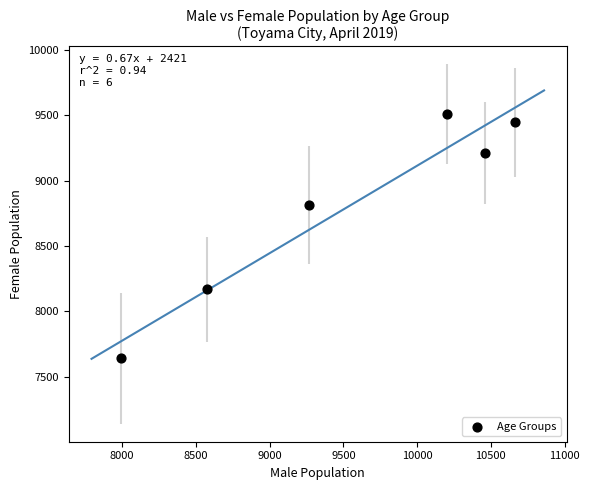

What is the range of X values (max minus min)?

2669